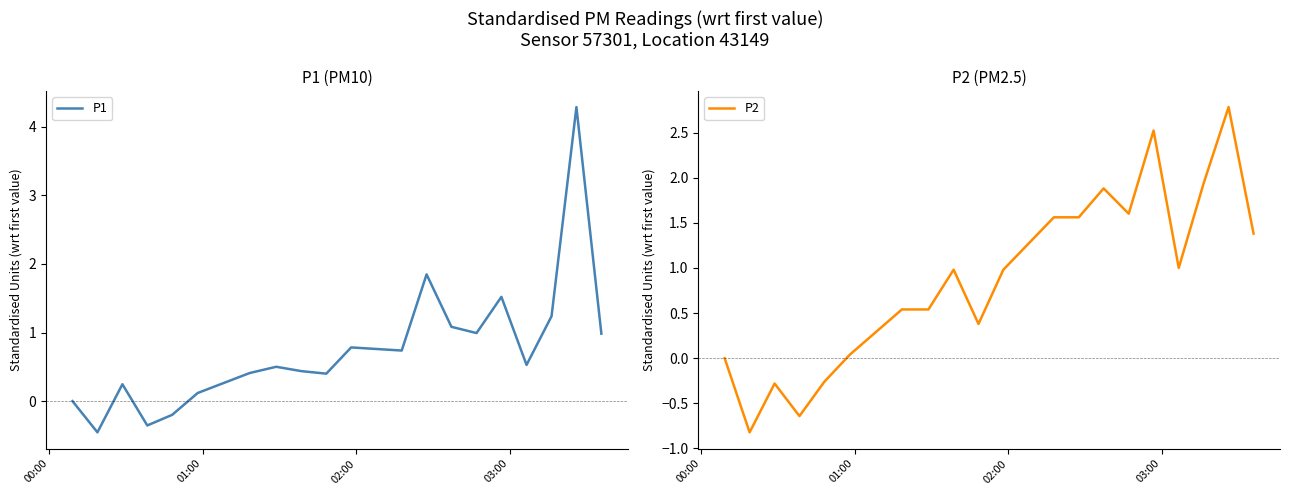

How many data points in P1 are above 0?

16